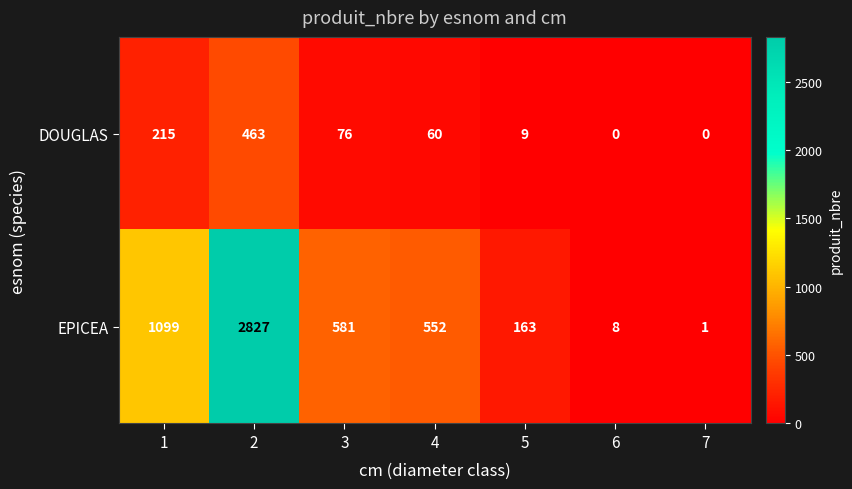

How many categories are shown in the chart?

7